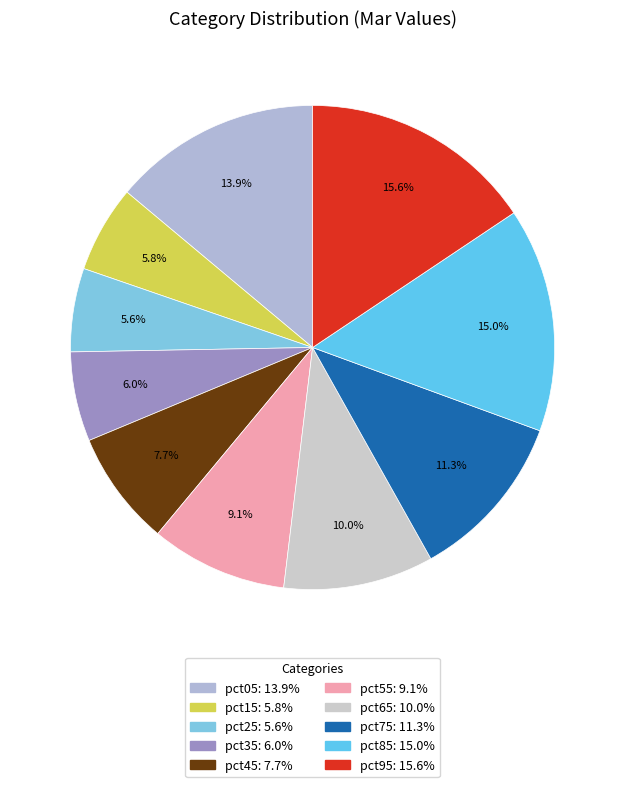

To the nearest percent, what portion does pct35 represent?

6%